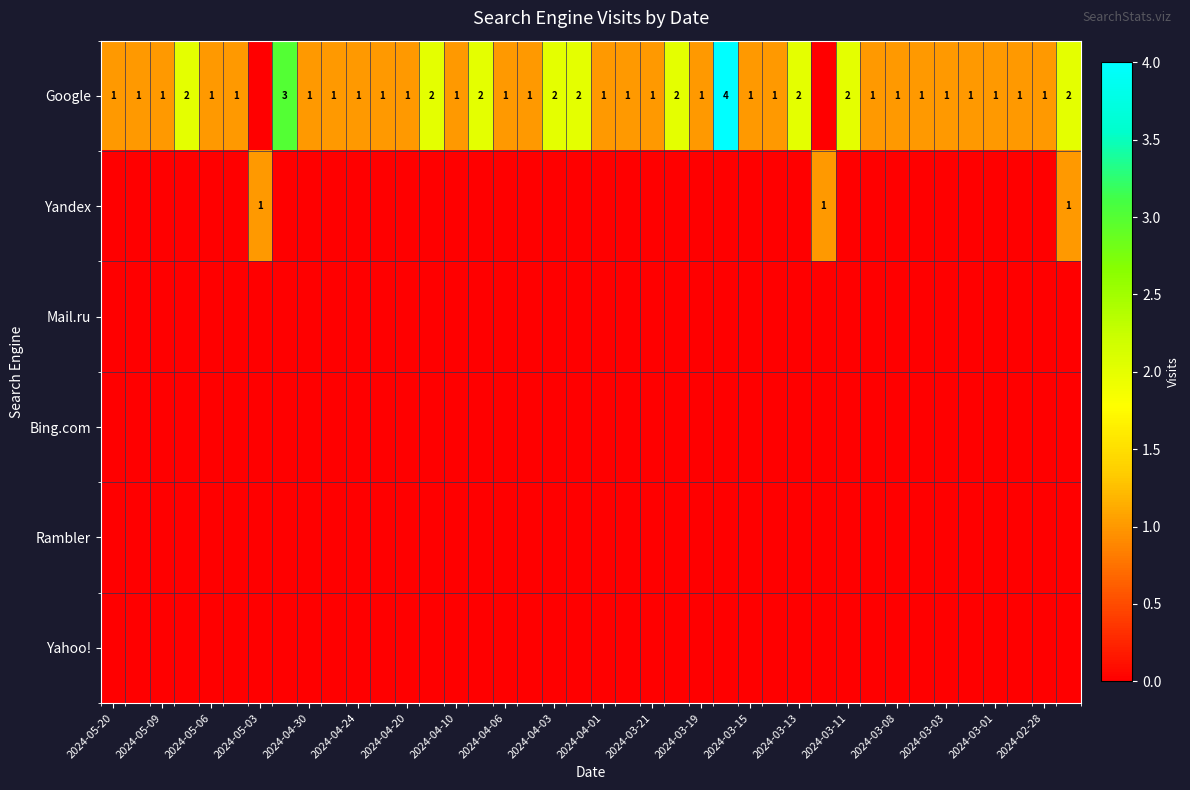

The Google series shows 1 at 2024-03-11. True or false?

False